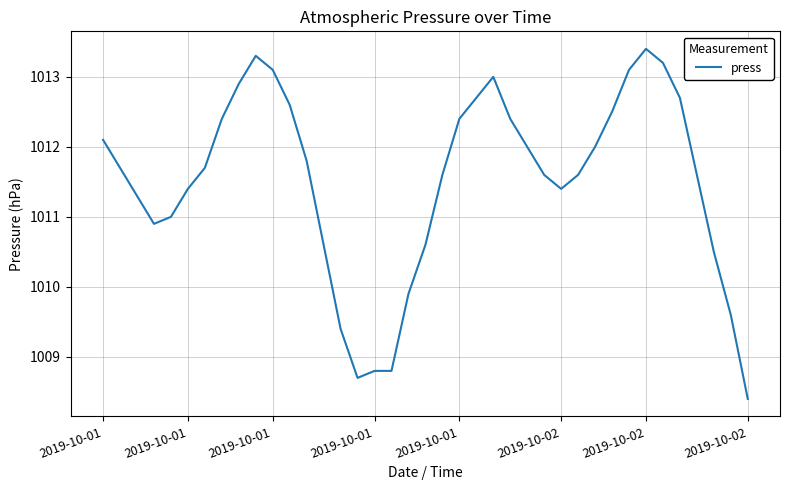

What is the maximum value shown in the chart?

1013.4